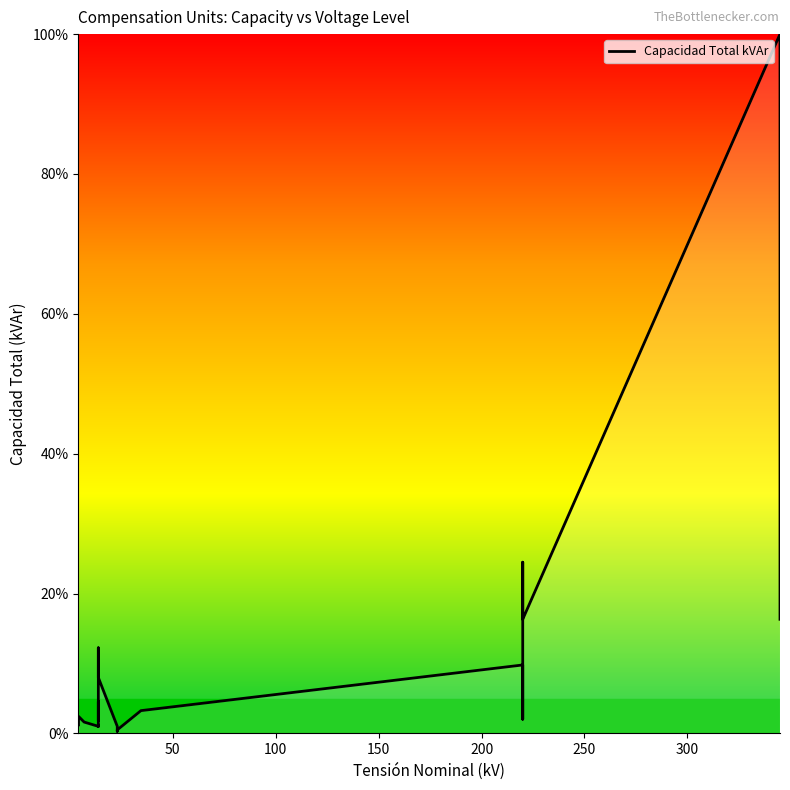

What is the minimum value shown in the chart?

0.3